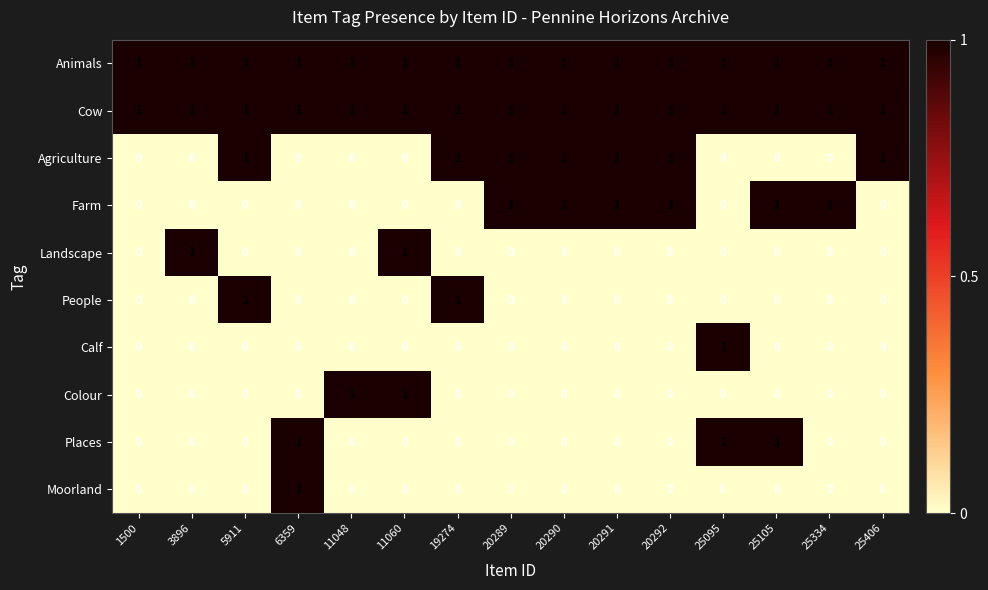

The Places series shows -1 at 3896. True or false?

False